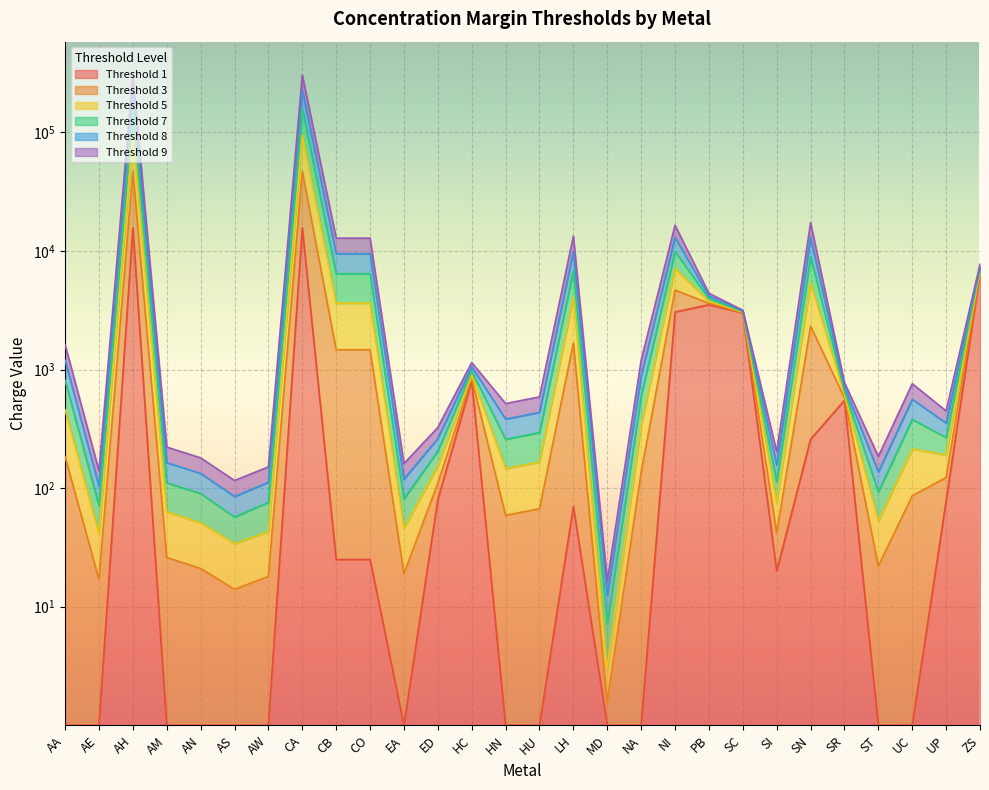

Where is Threshold 7 nearest to the value 78404?

NI